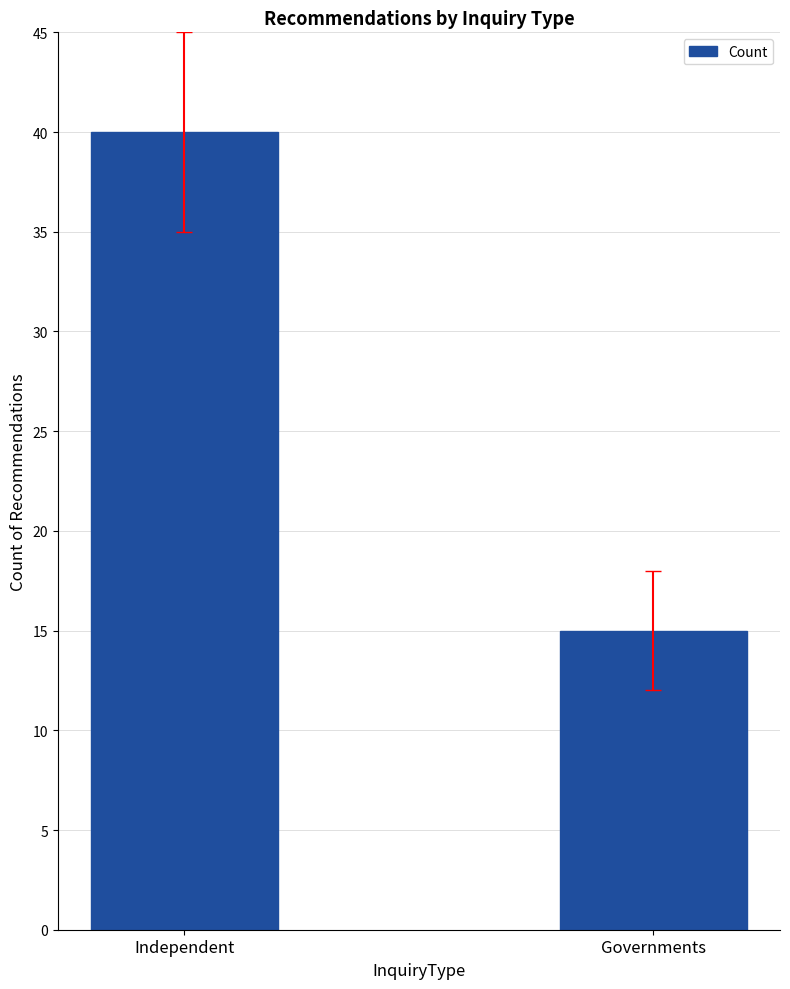

True or false: the data shows 15 at Governments.

True